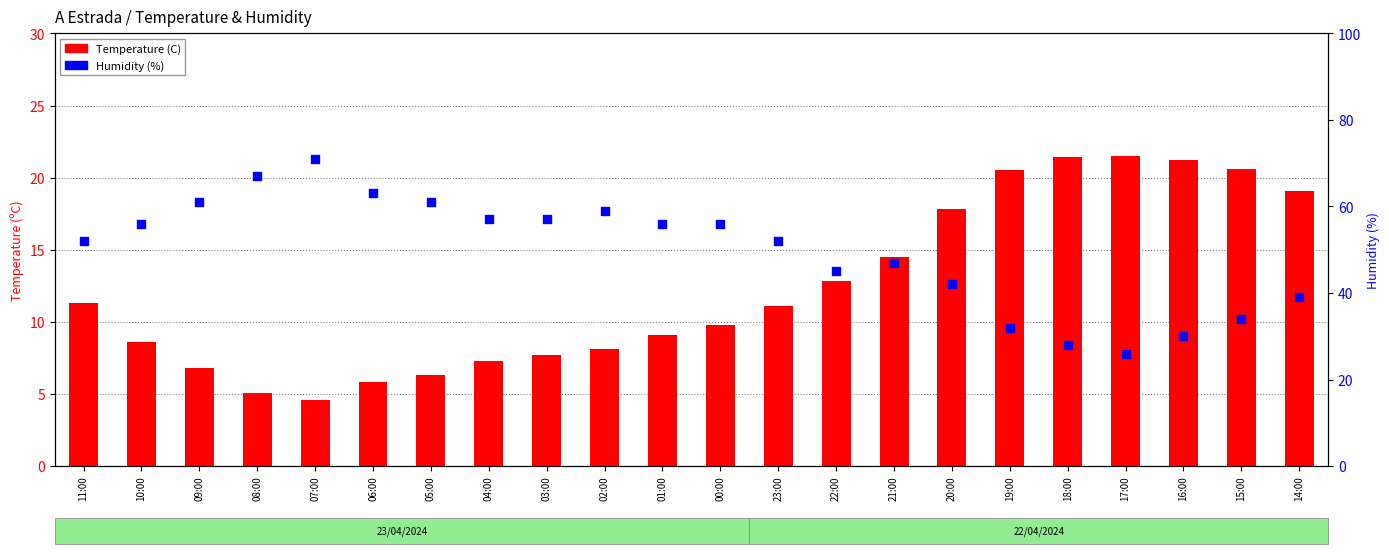

At which category is the sum across all series the highest?

07:00